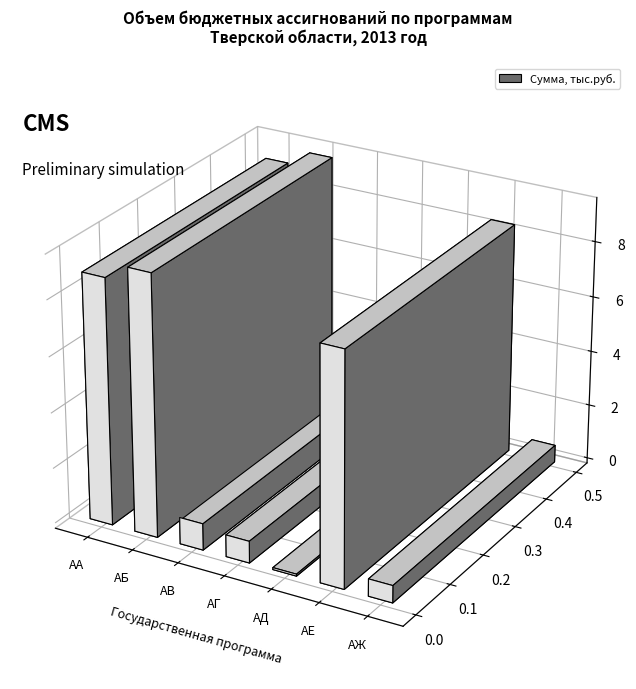

What is the average value?

4146316.5